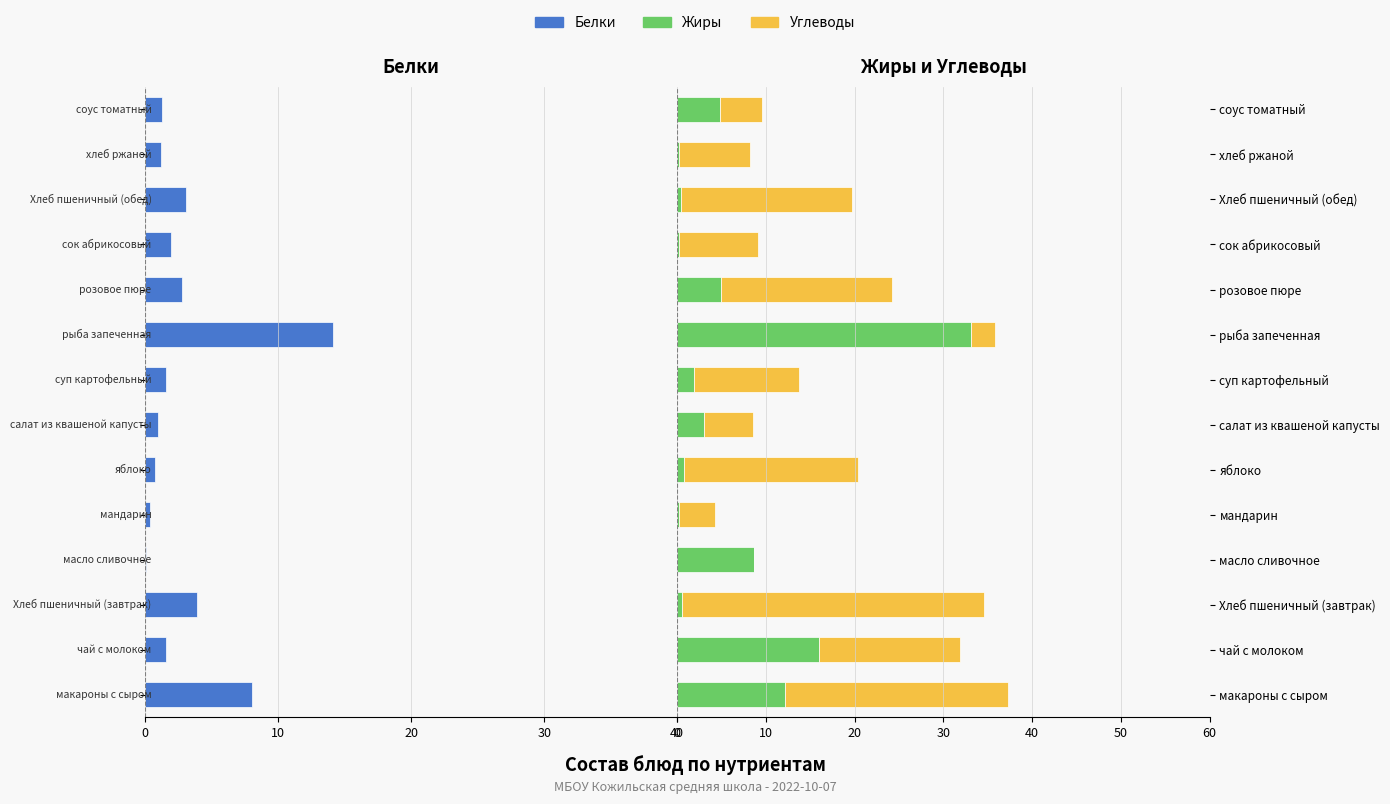

Reading right to left, transcribe all the data shown in this chart.

Белки: -1.3	-1.2	-3.1	-2.0	-2.8	-14.1	-1.6	-1.0	-0.8	-0.4	-0.1	-3.9	-1.6	-8.1
Жиры: 4.8	0.2	0.4	0.2	4.9	33.1	1.9	3.0	0.8	0.1	8.6	0.5	16.0	12.1
Углеводы: 4.7	8.0	19.3	8.9	19.3	2.7	11.8	5.5	19.6	4.1	0.1	34.1	15.9	25.1